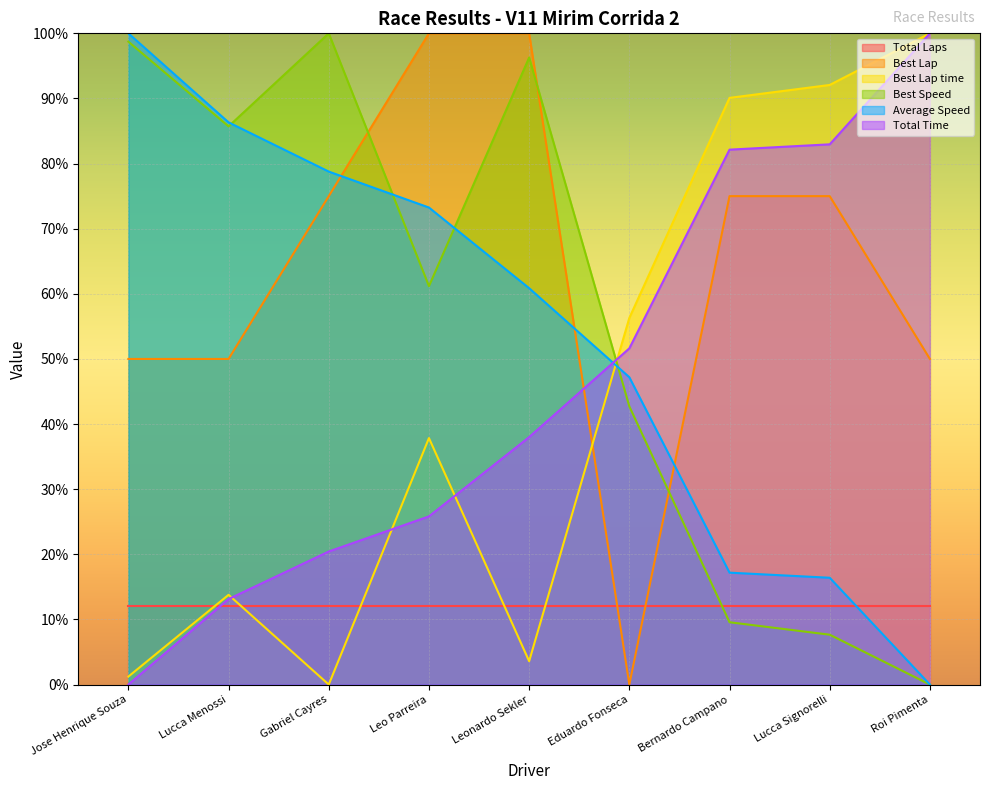

True or false: Best Lap time has more than 2 points higher than both neighbors.

False